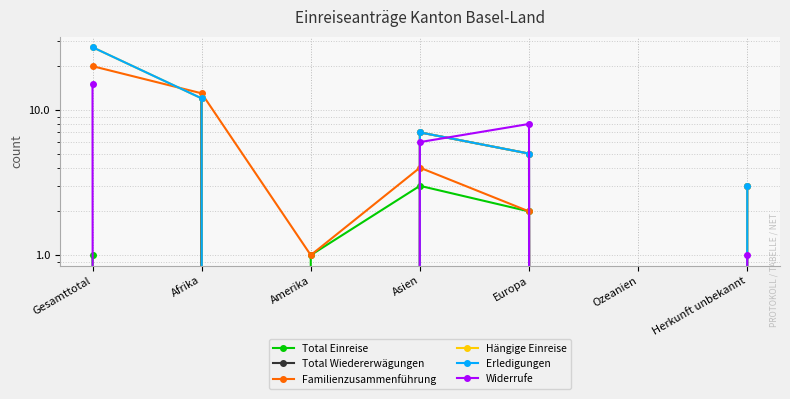

Is it true that Widerrufe equals 15 at Gesamttotal?

True